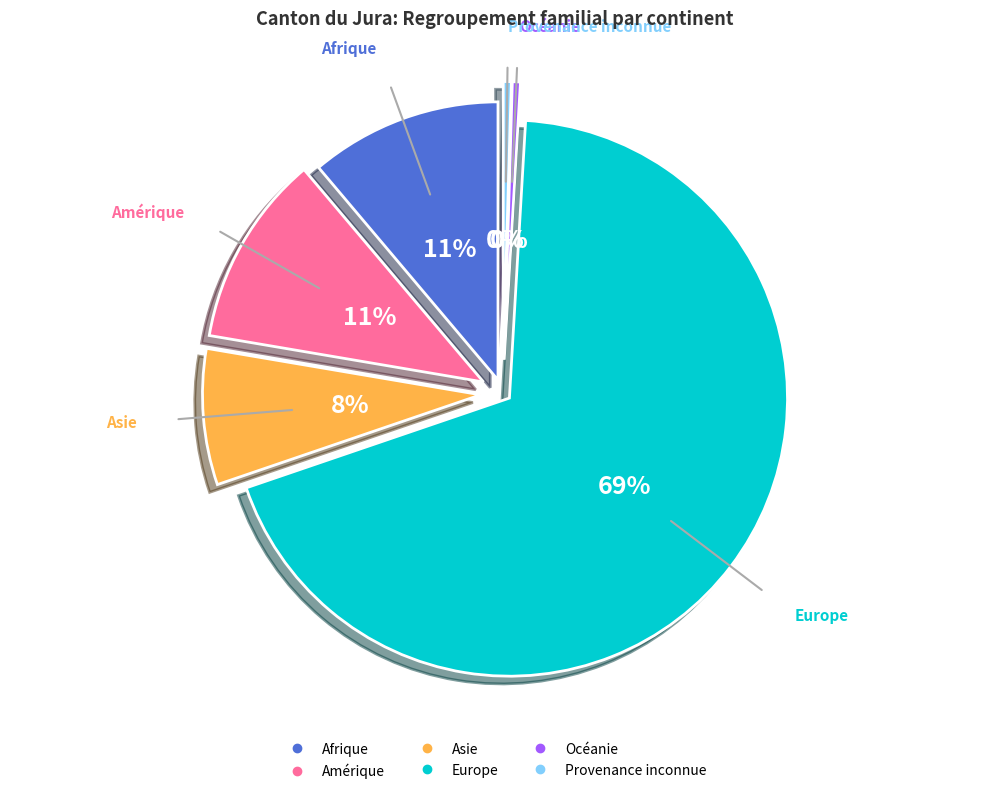

Which slice is the smallest?

Océanie